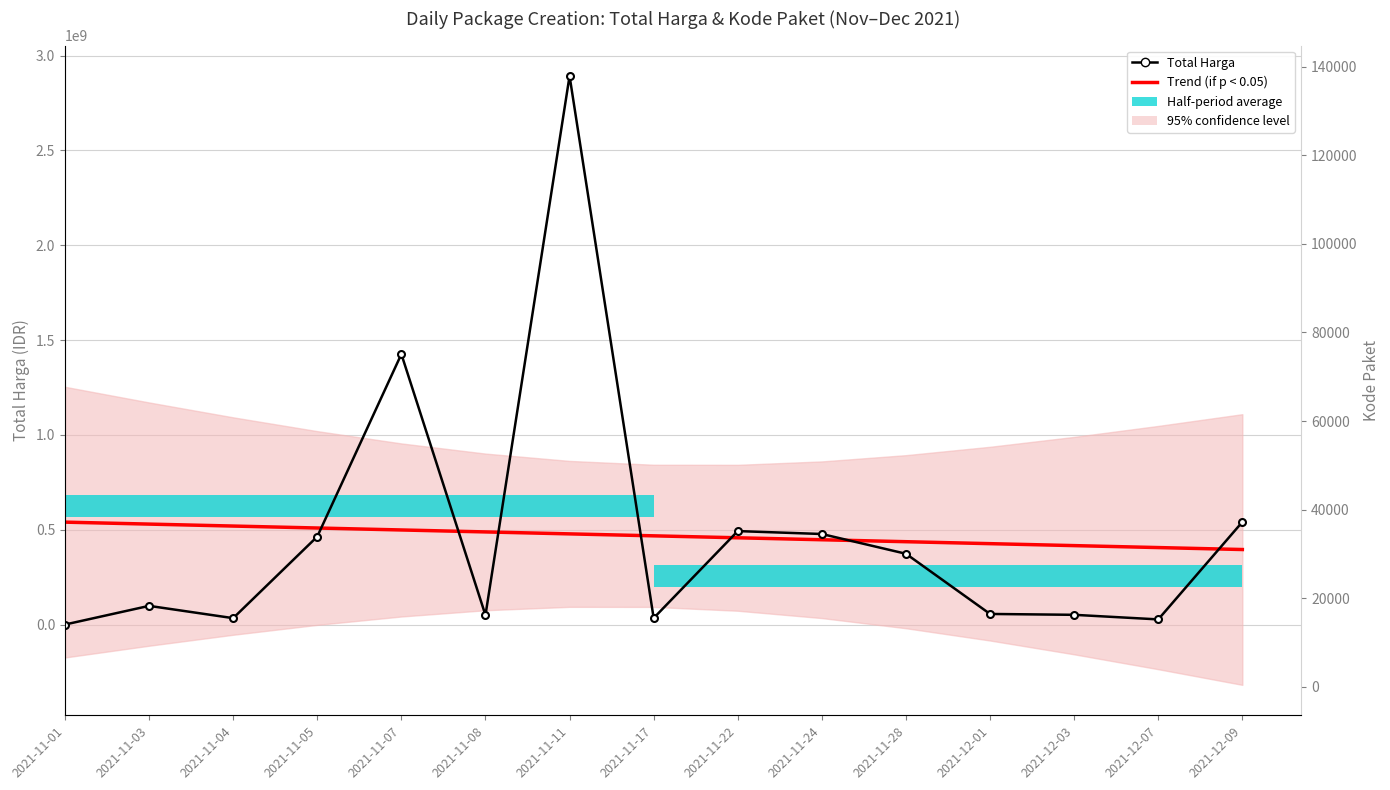

The value of Total Harga at 2021-11-04 is 18374762.5. True or false?

False